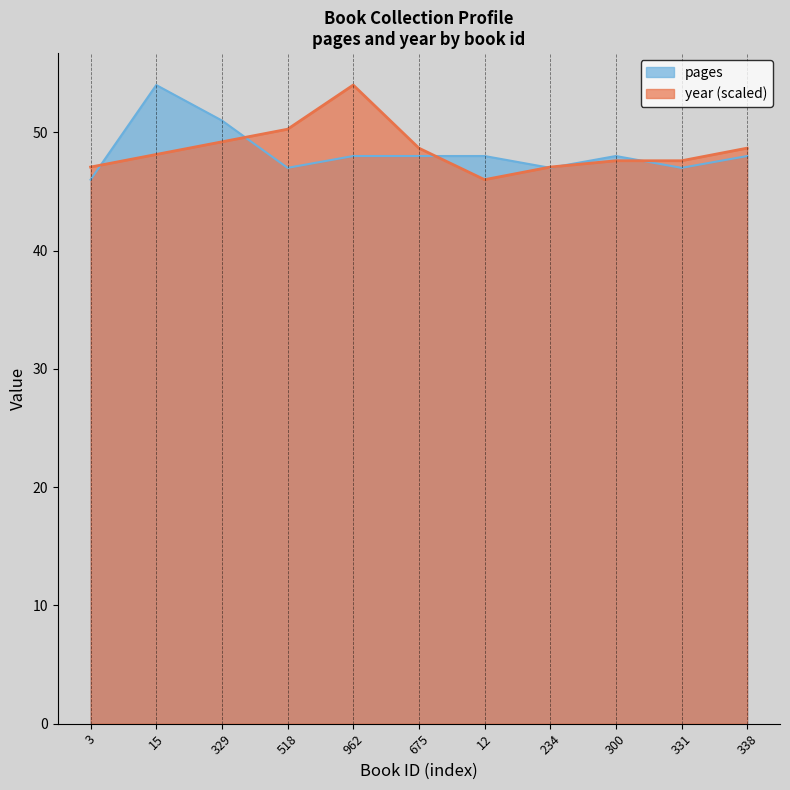

How many lines are shown in the chart?

2